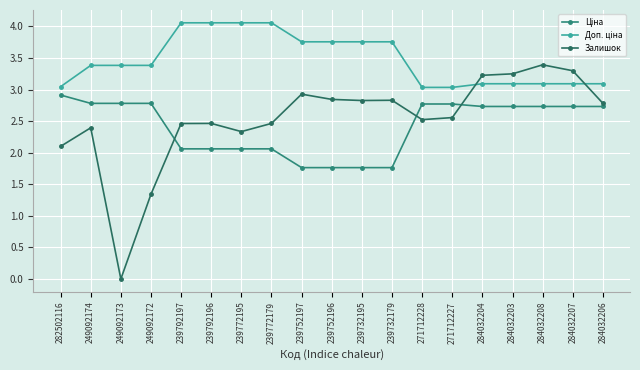

What position from the left is 284032206?

19